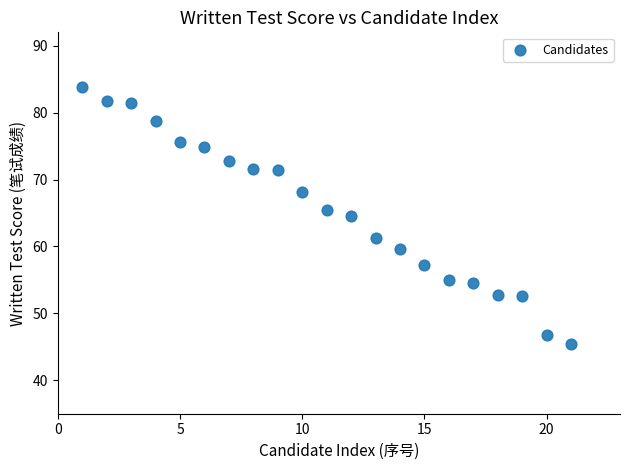

What Y value in the scatter plot is closest to 64?

64.6